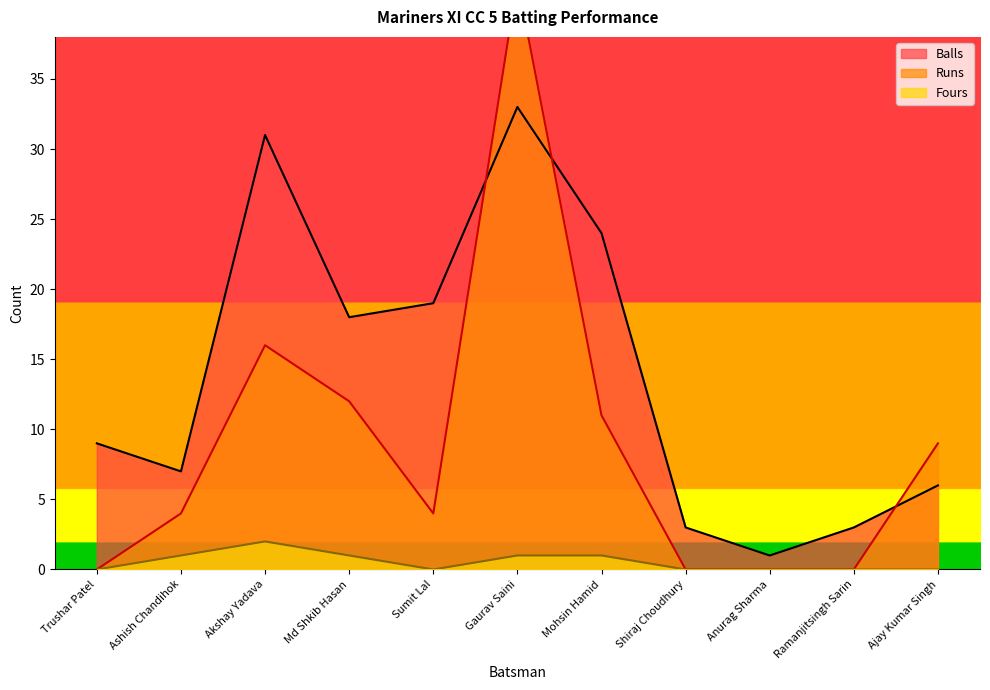

Count the number of data series in this chart.

3